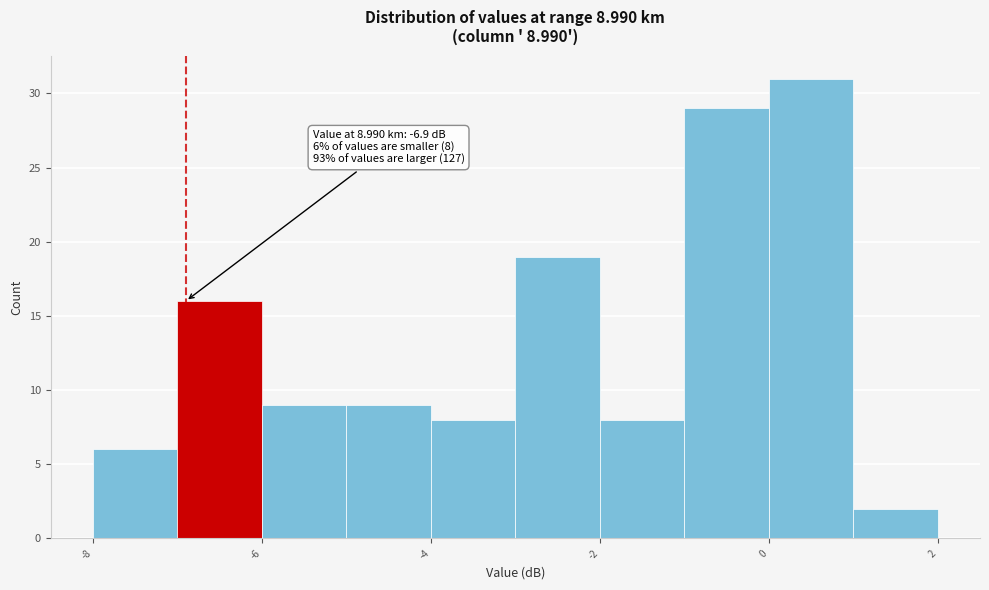

Which range on the x-axis has the tallest bar?

0 to 1